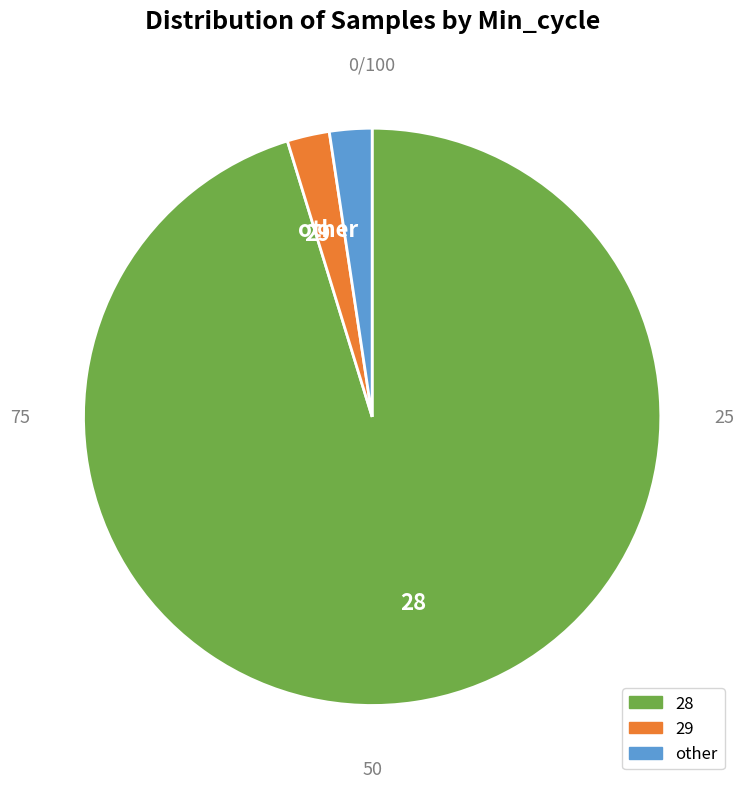

Is the sum of 29 and other greater than half?

No